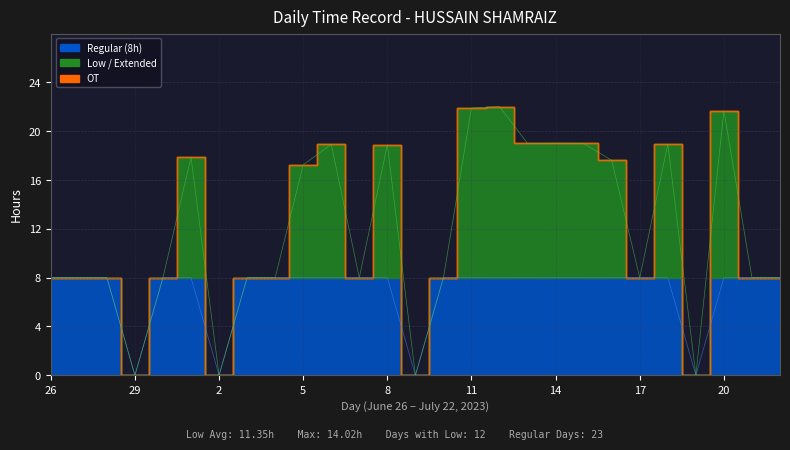

True or false: Low and OT intersect in this chart.

False